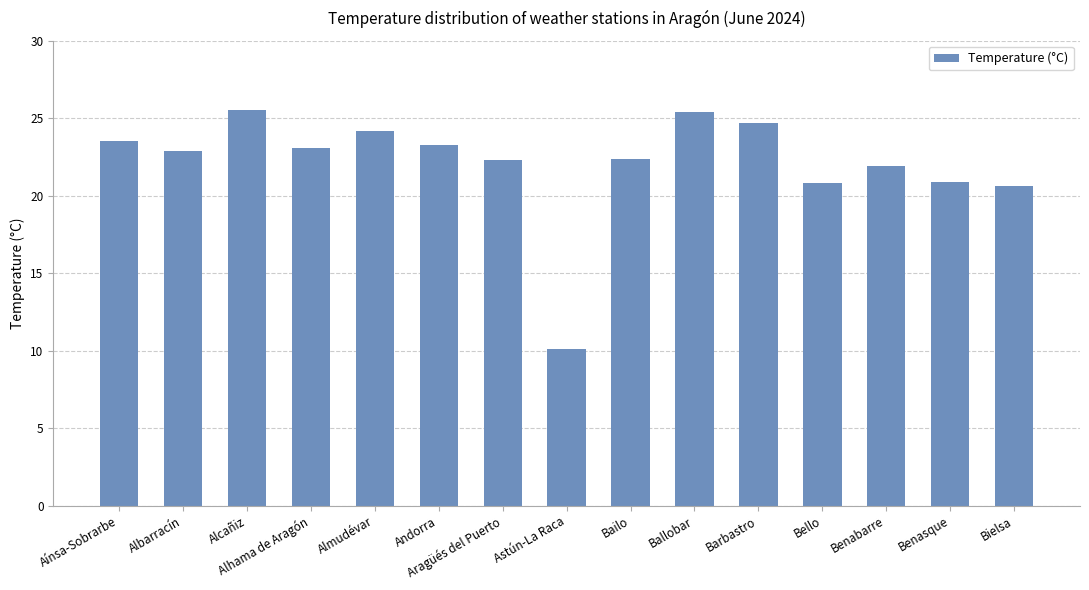

How many bars are there in total?

15